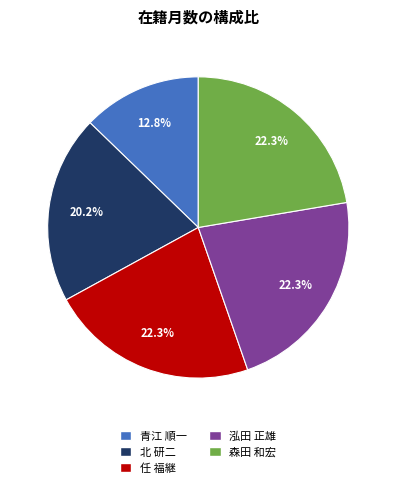

To the nearest percent, what is the difference between the largest and smallest slice percentages?

10%